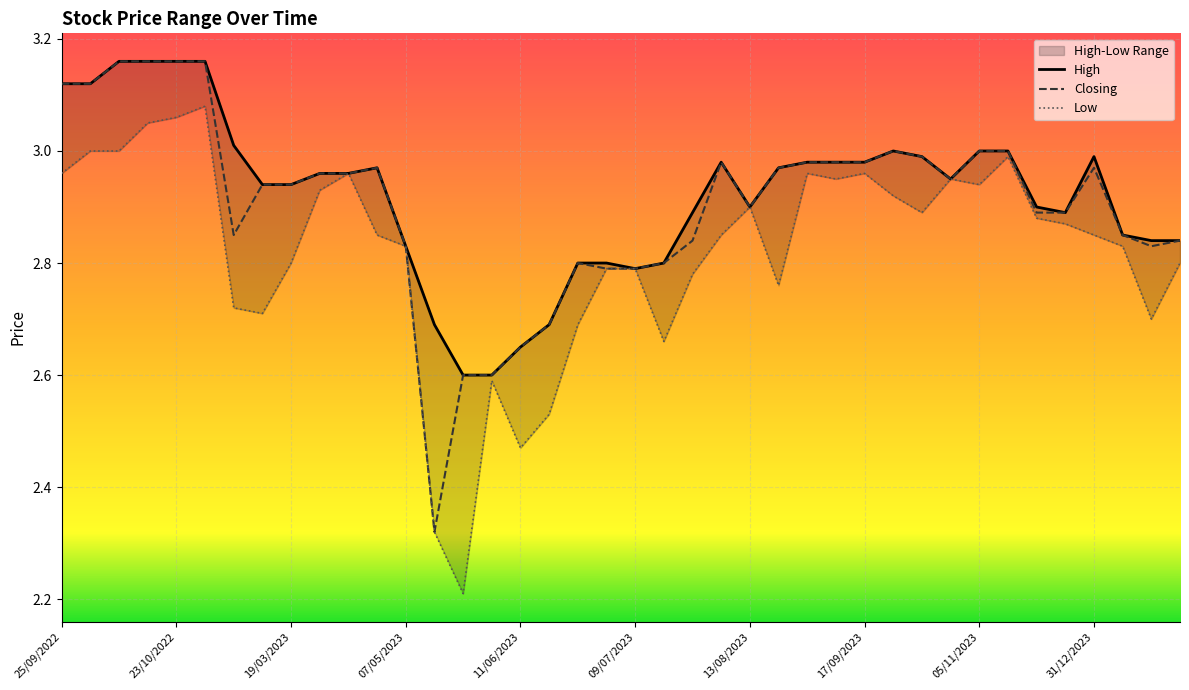

In High, how many points are higher than both neighbors (excluding endpoints)?

4